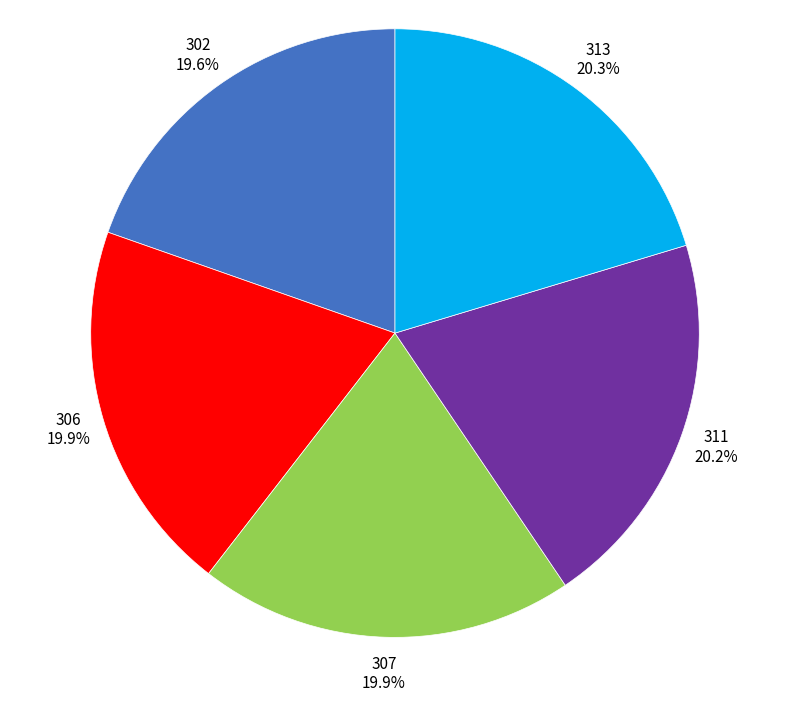

Is there a majority slice in this chart?

No